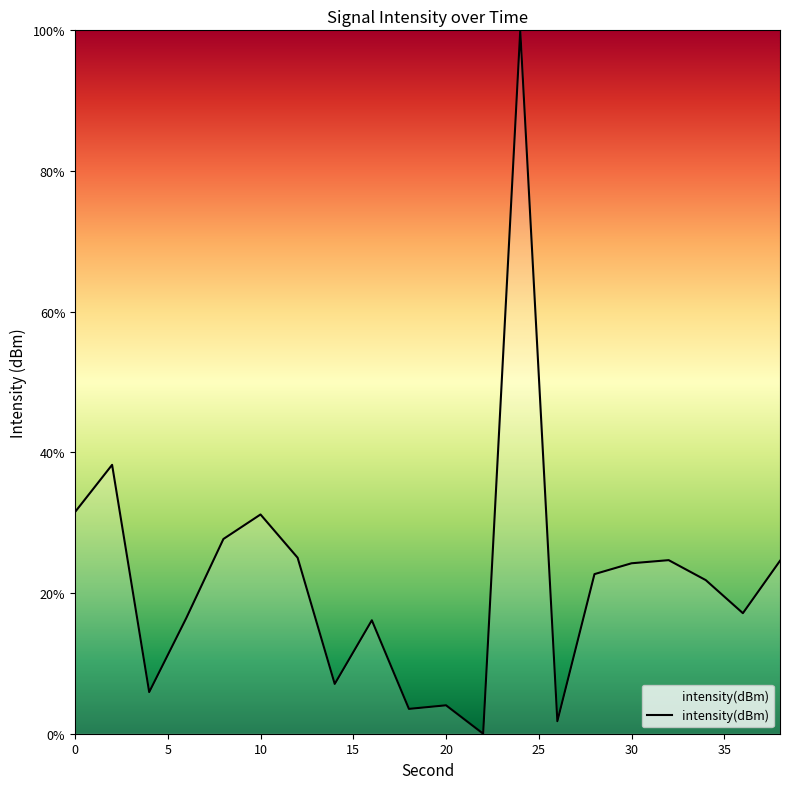

What is the greatest value displayed?

100.0